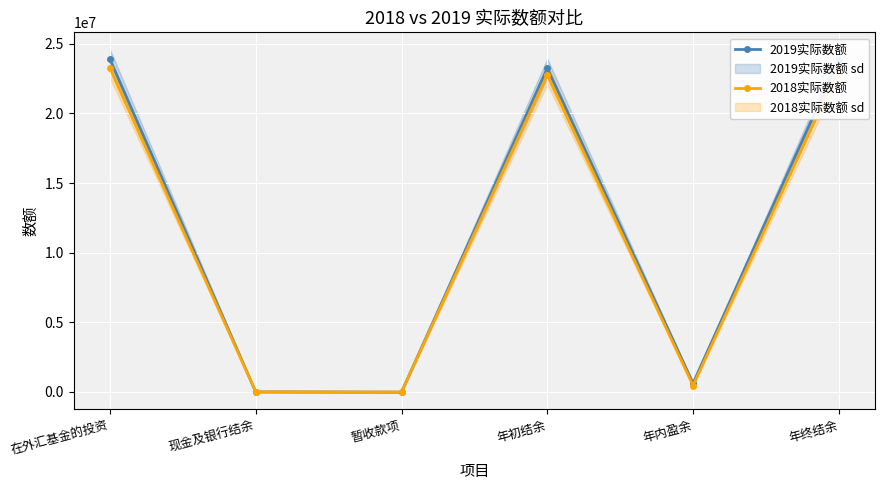

How many interior local peaks does the 2018实际数额 series have?

1